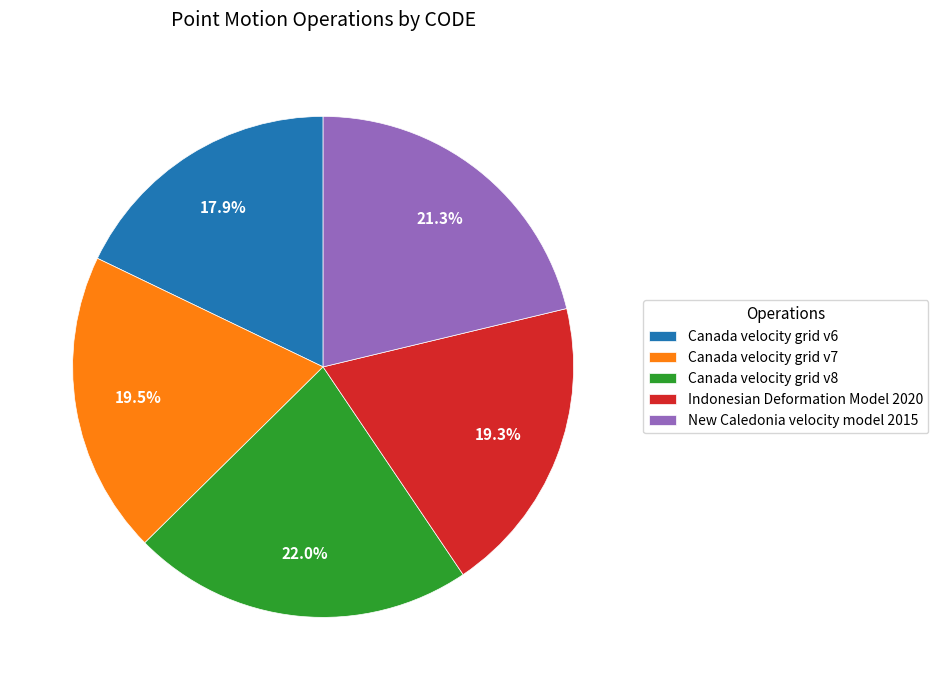

What portion of the pie excludes Canada velocity grid v6?

82.1%